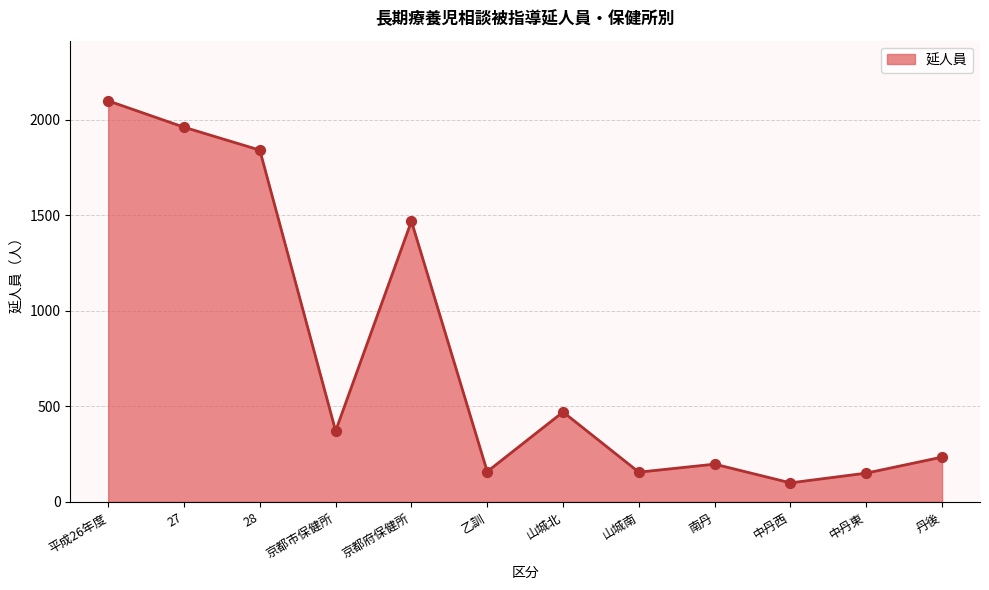

What is the change in value from 平成26年度 to 京都府保健所?

-630